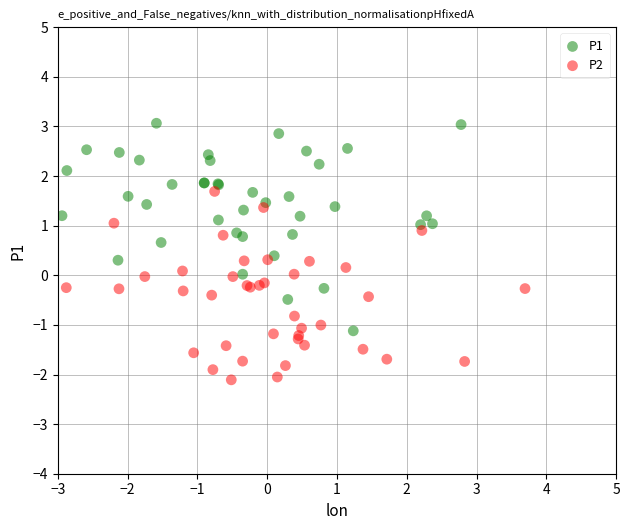

Which series has the widest spread of Y values?

P1